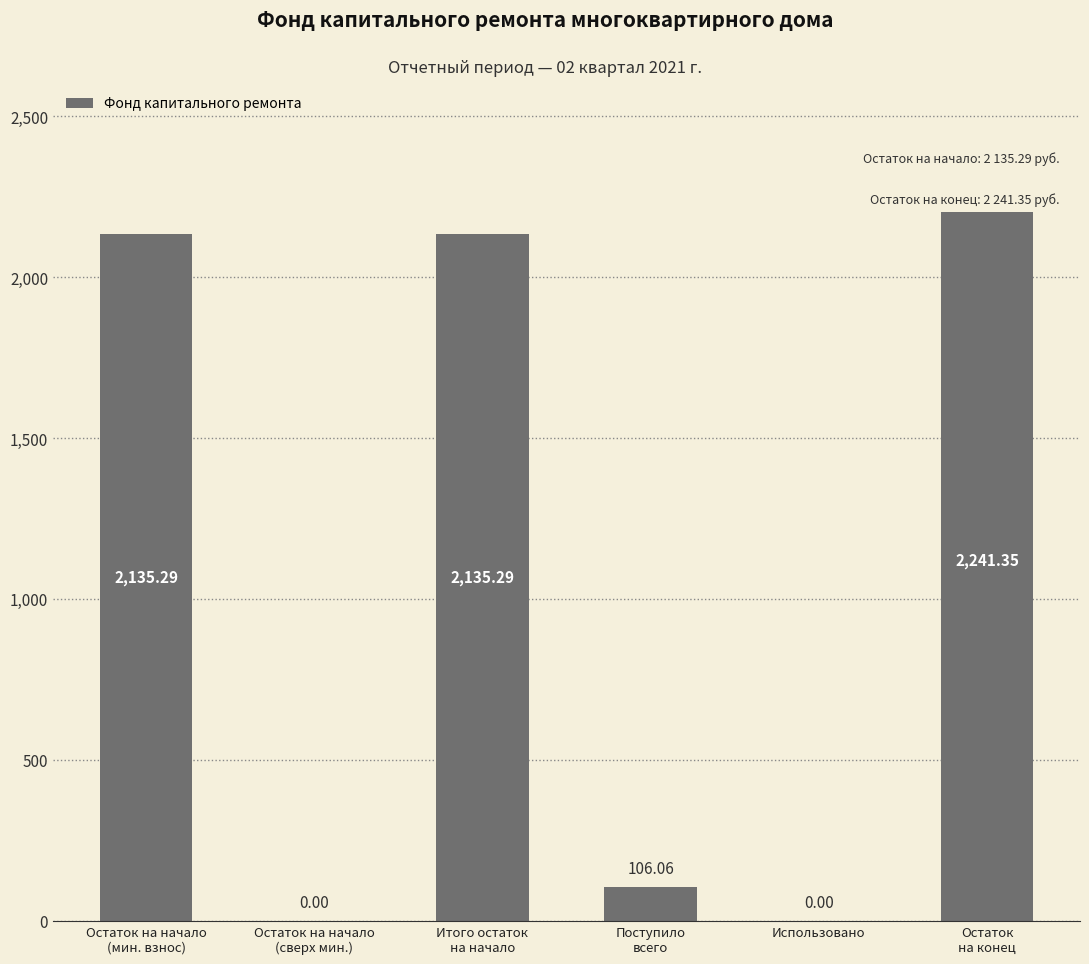

What is the maximum value shown in the chart?

2241.3